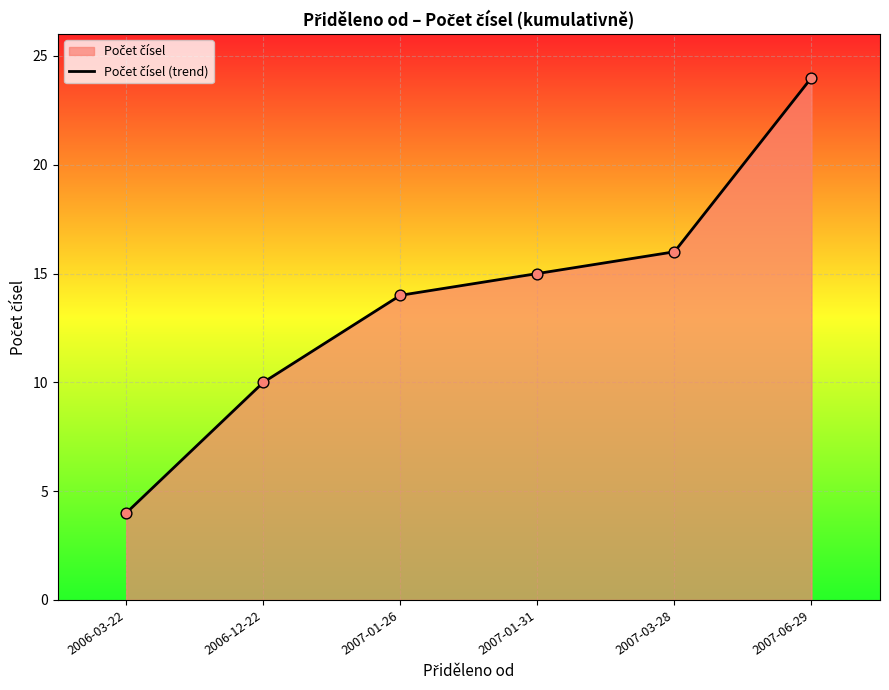

What is the change in value from 2006-03-22 to 2006-12-22?

+6